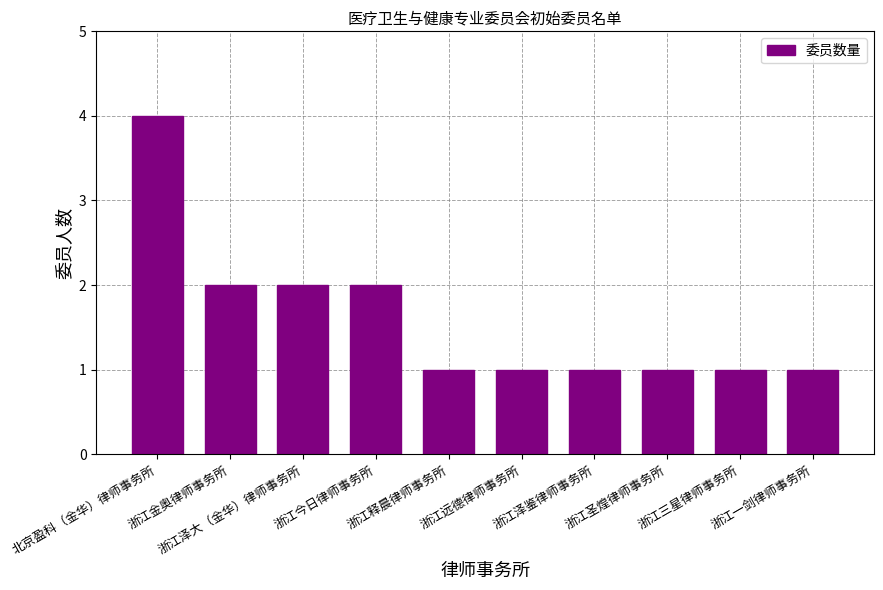

What is the difference between the maximum and minimum values?

3